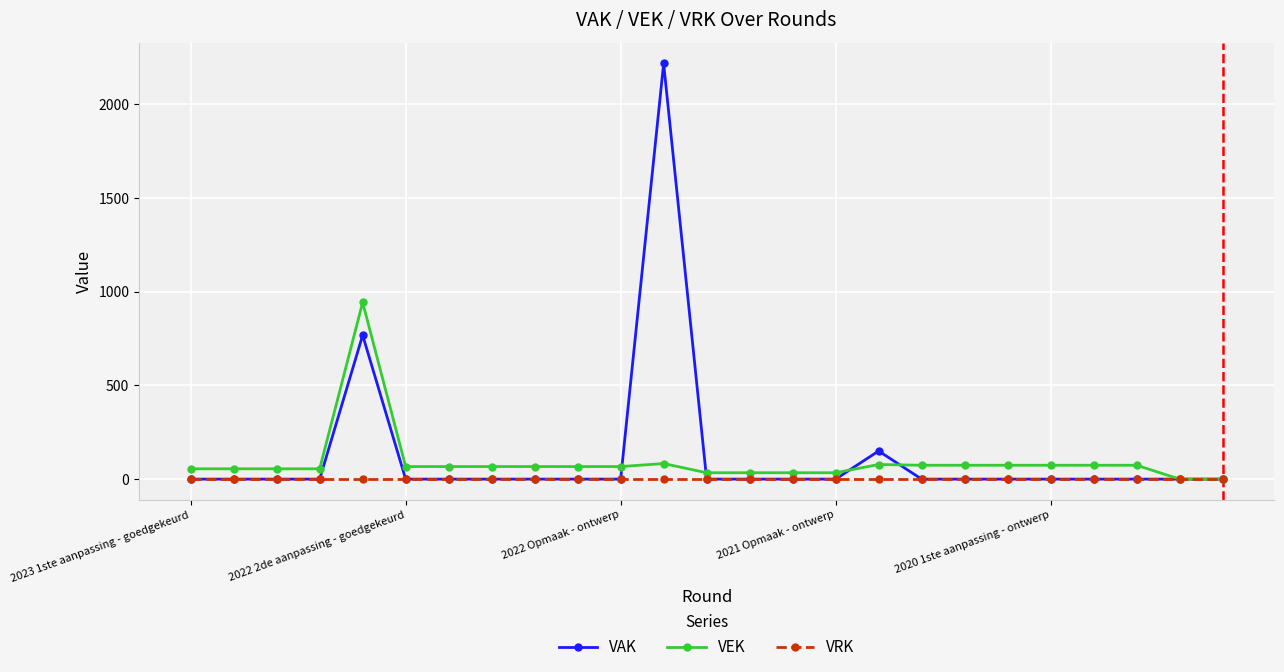

Which series has the largest range (max minus min)?

VAK